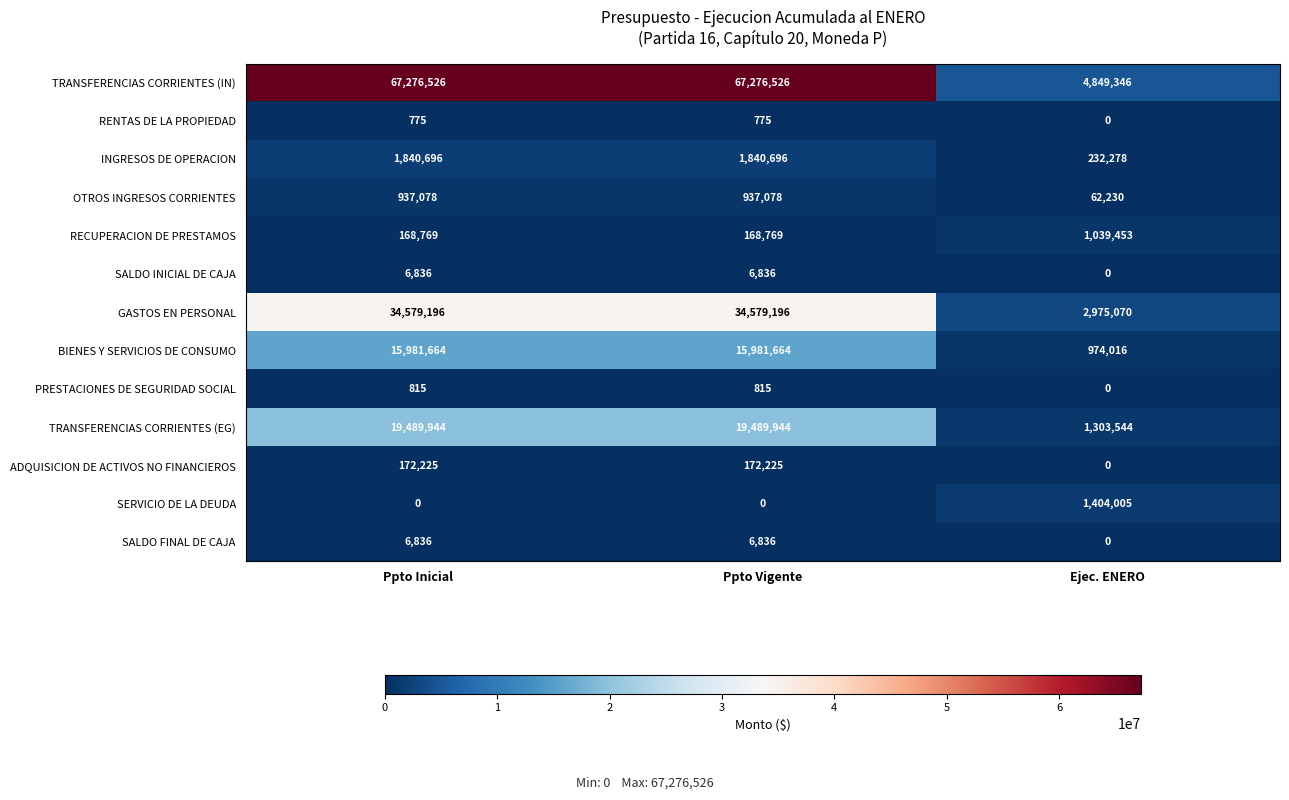

At how many categories does at least one series exceed 38001188?

2